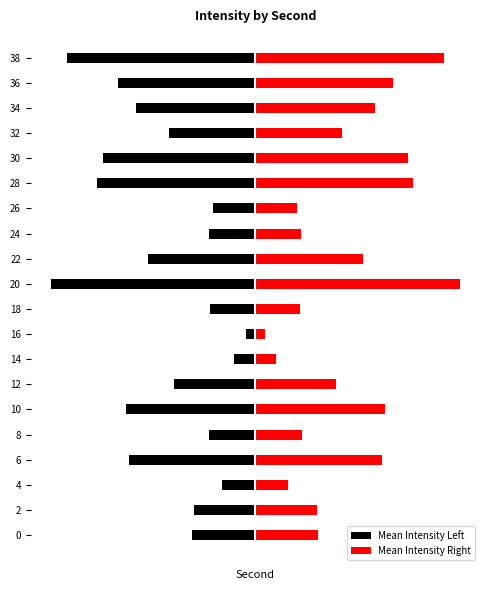

What is the sum of all Mean Intensity Right values?

175.7